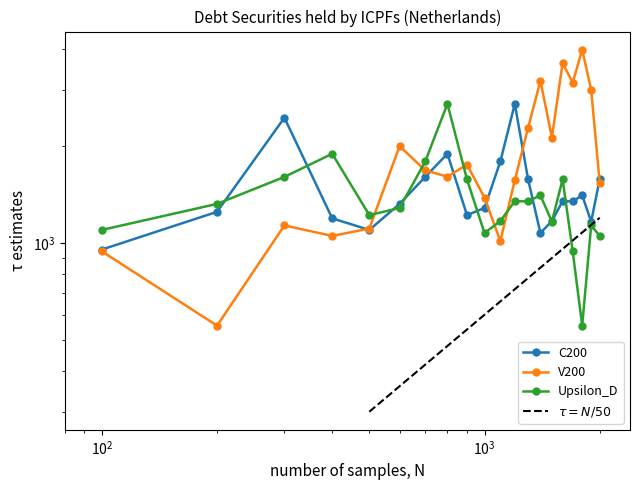

The V200 series shows 5550 at 2014-Q2. True or false?

False